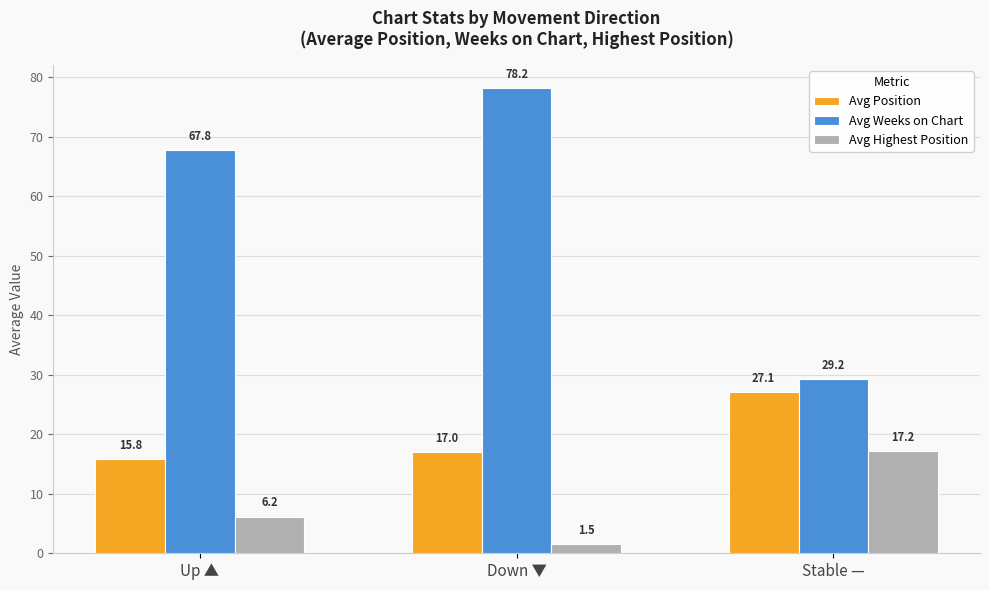

What is the label of the 3rd bar from the left?

Stable —